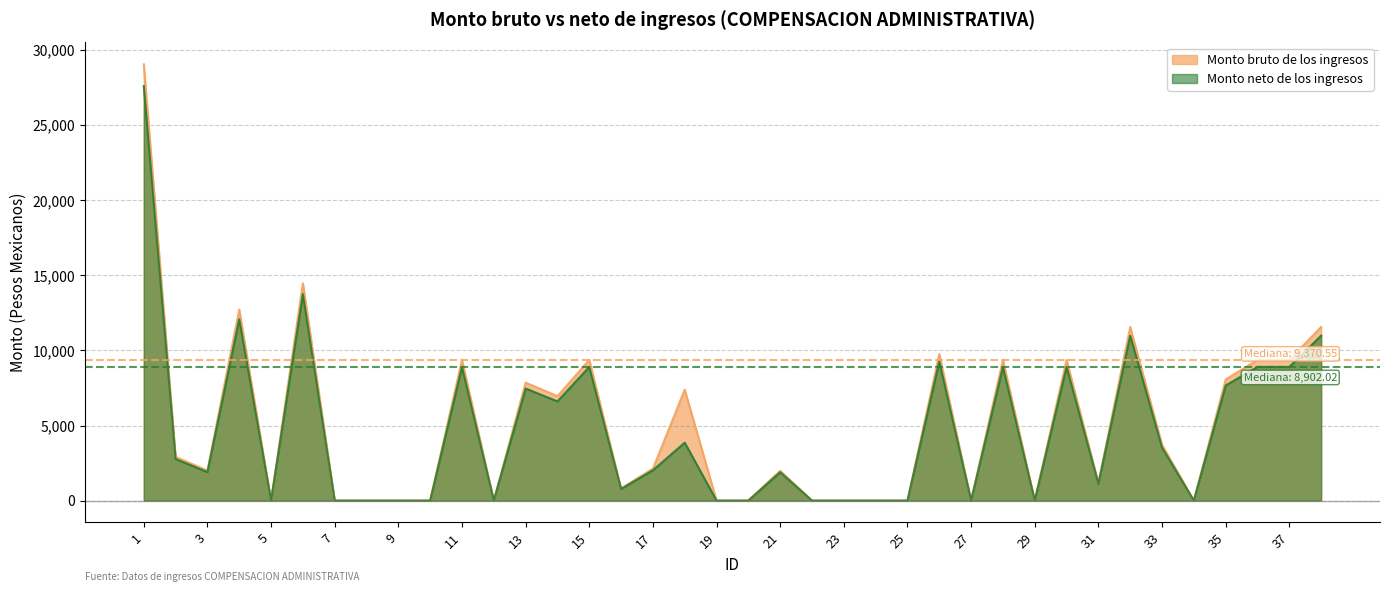

List the series in order of their overall mean, lowest first.

Monto neto de los ingresos, Monto bruto de los ingresos